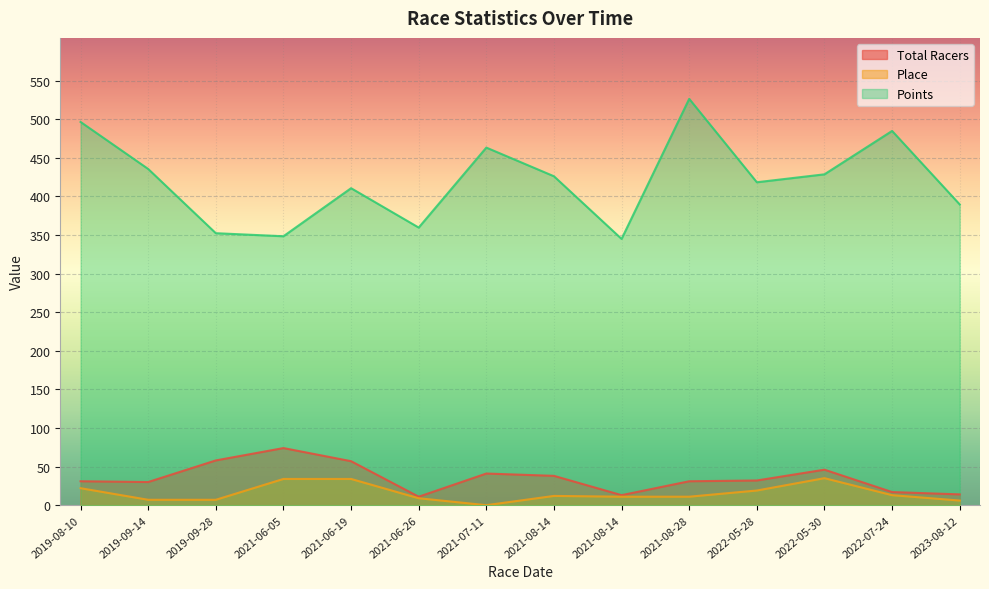

How many lines are shown in the chart?

3